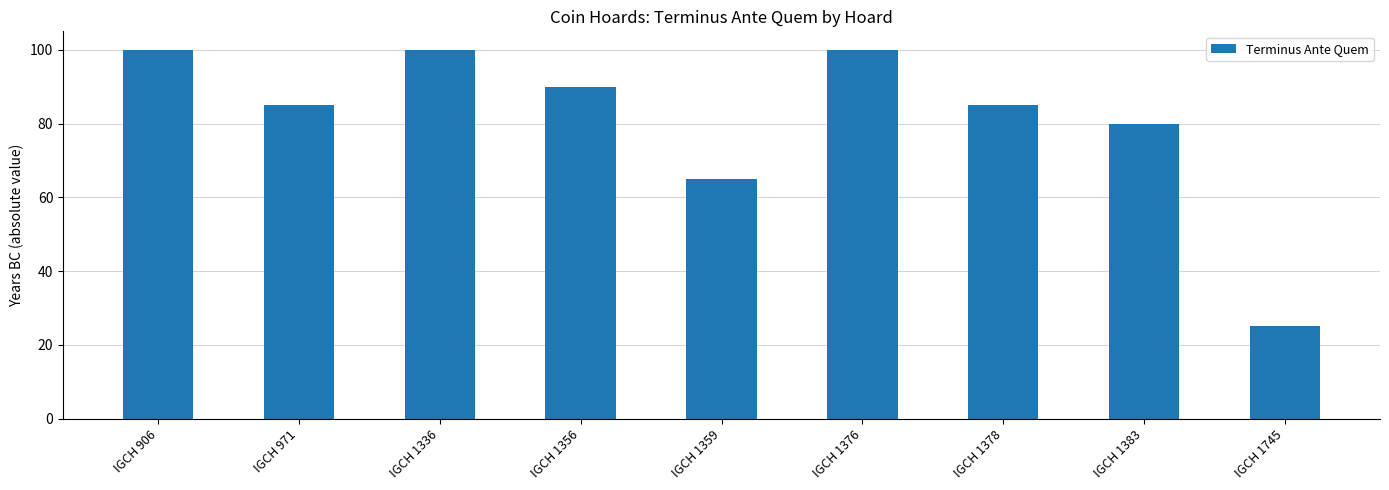

Reading left to right, list all the values displayed in this chart.

100	85	100	90	65	100	85	80	25